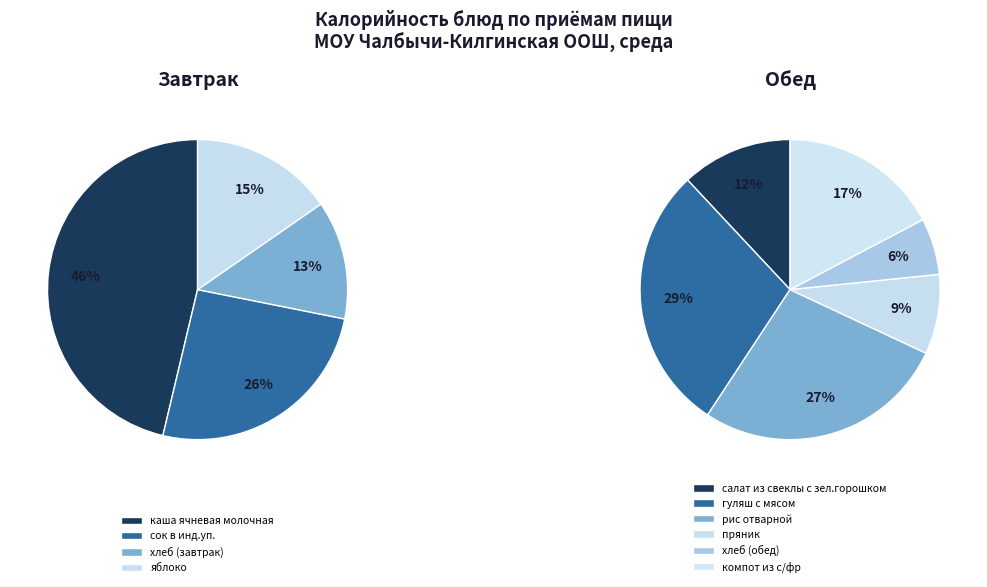

What is the change in value from пряник to компот из с/фр?

+66.8